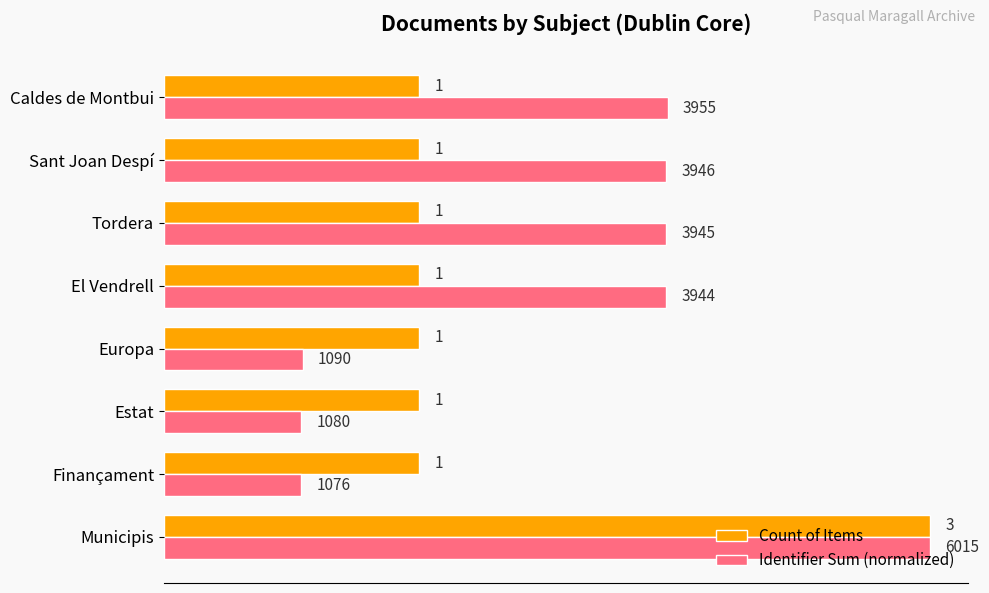

What is the maximum value shown in the chart?

3.0